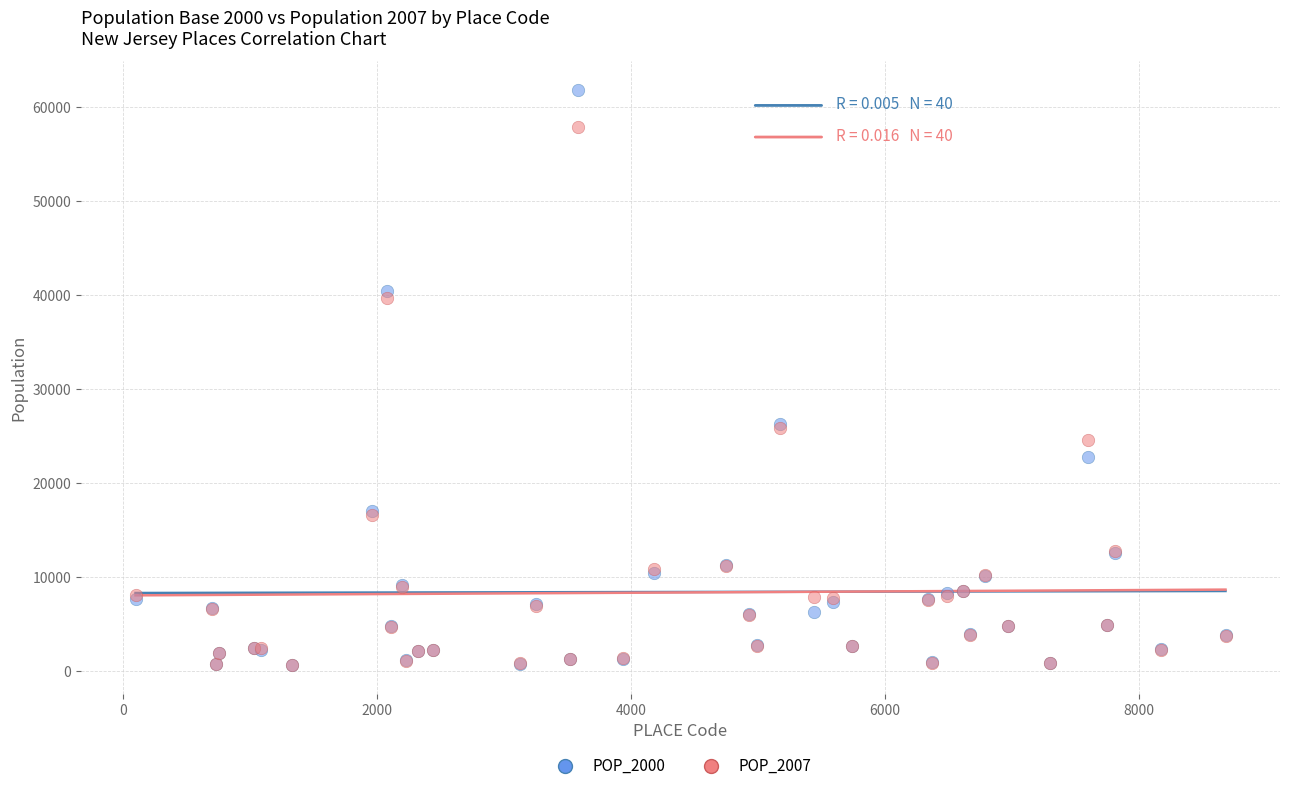

Which series contains the highest Y value?

POP_2000